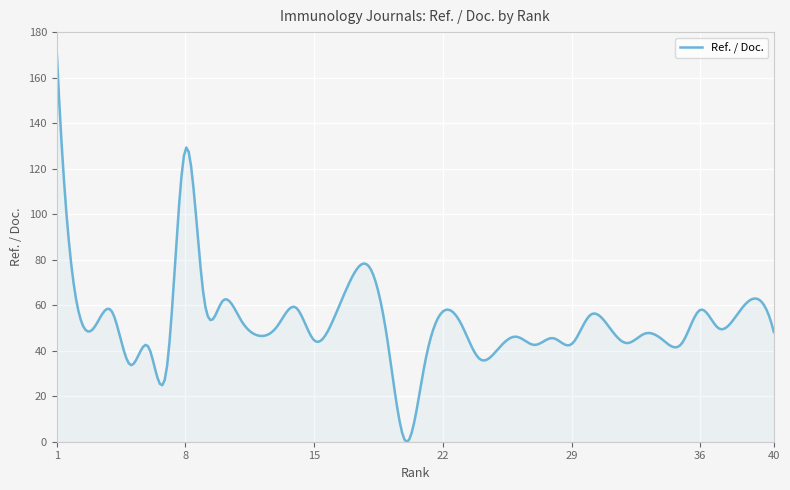

What is the difference between the maximum and minimum values?

171.1